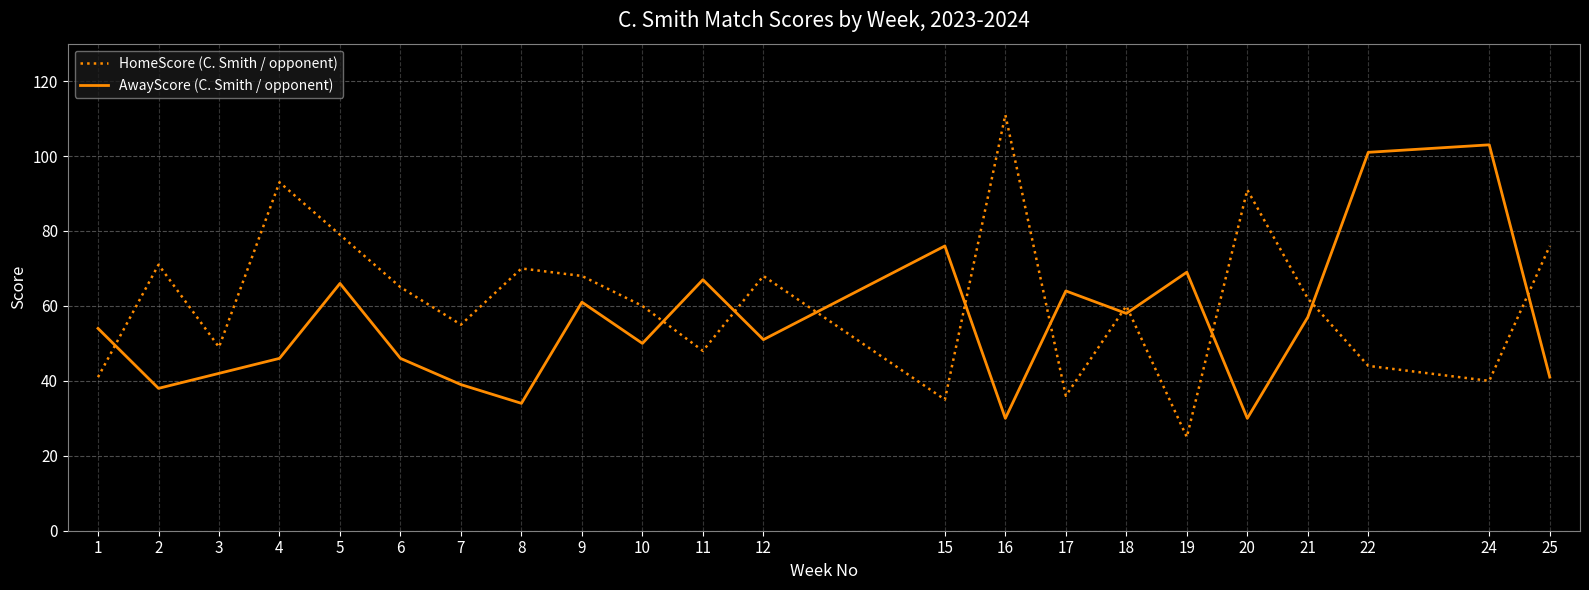

List the series in order of their overall mean, highest first.

HomeScore (C. Smith / opponent), AwayScore (C. Smith / opponent)